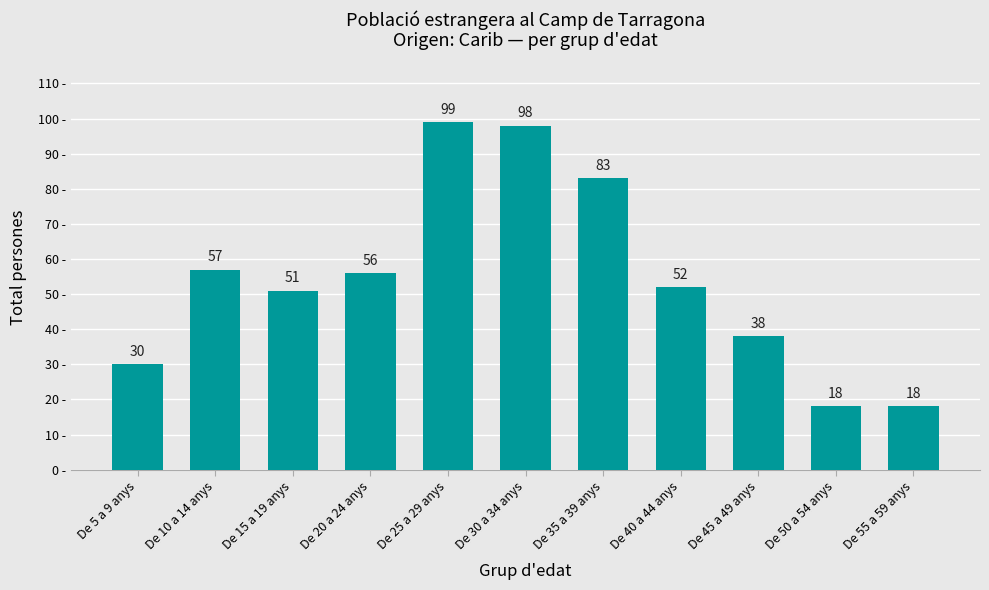

What is the approximate value at De 15 a 19 anys, to the nearest 5?

50